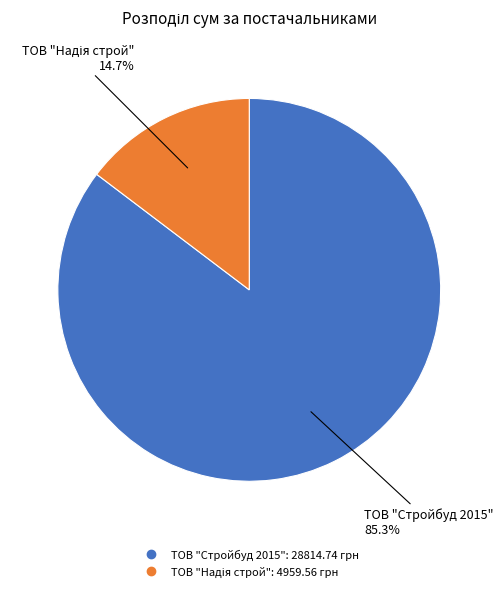

To the nearest percent, what percentage of the pie is ТОВ "Стройбуд 2015"?

85%